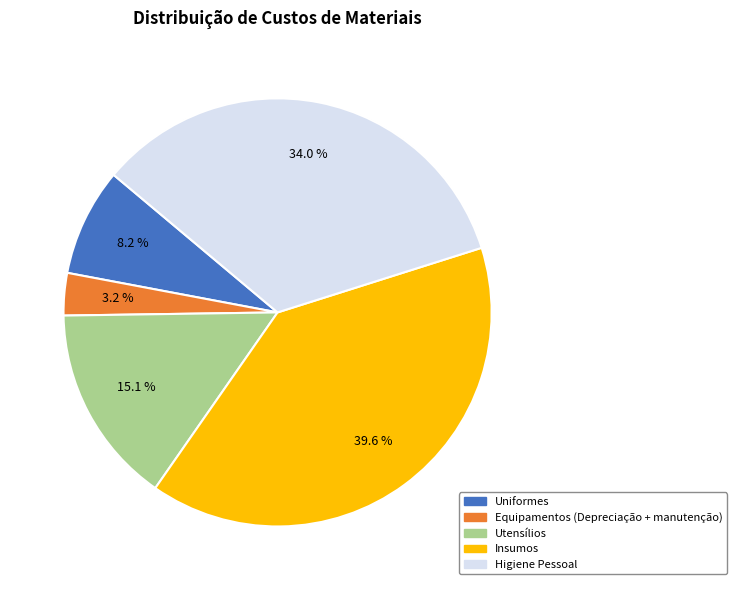

What is the total percentage of Uniformes and Higiene Pessoal?

42.2%